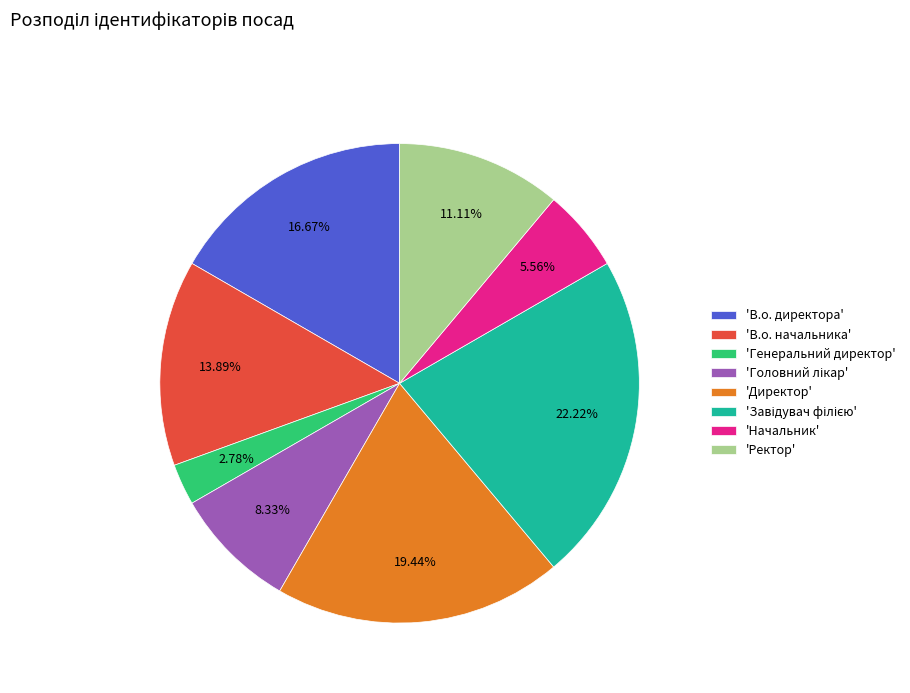

Which category has the smallest portion of the pie?

'Генеральний директор'